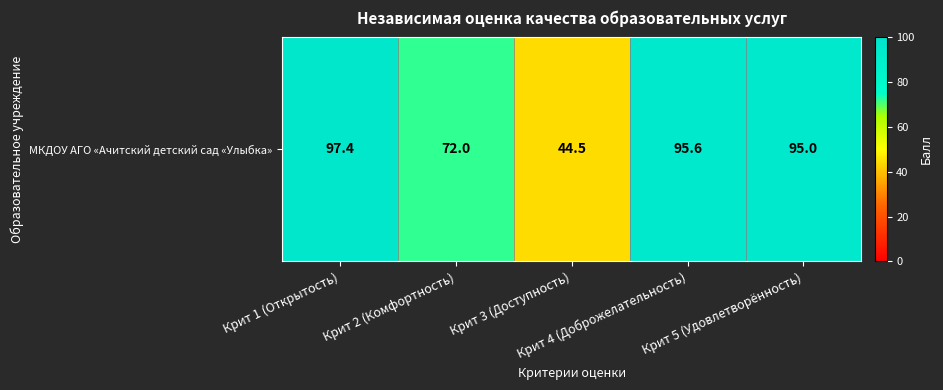

Reading right to left, list all the values displayed in this chart.

Крит 5 (Удовлетворённость)=95.0	Крит 4 (Доброжелательность)=95.6	Крит 3 (Доступность)=44.5	Крит 2 (Комфортность)=72.0	Крит 1 (Открытость)=97.4